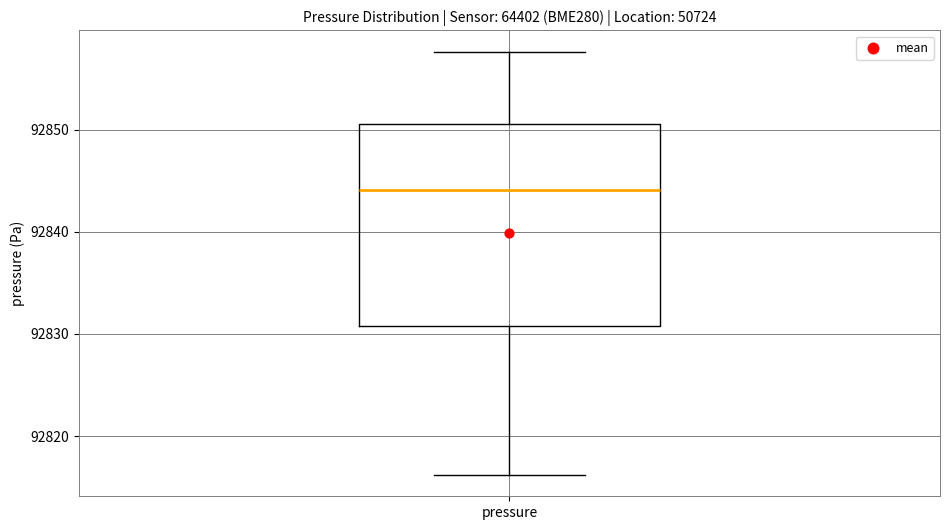

Transcribe this box plot: give where the median line is, the range the box spans, and where the two whiskers end, as read against the y-axis. The values are not printed on the chart, so give them approximately, as read against the axis.

median 92844, box 92831 to 92851, whiskers 92816 to 92858